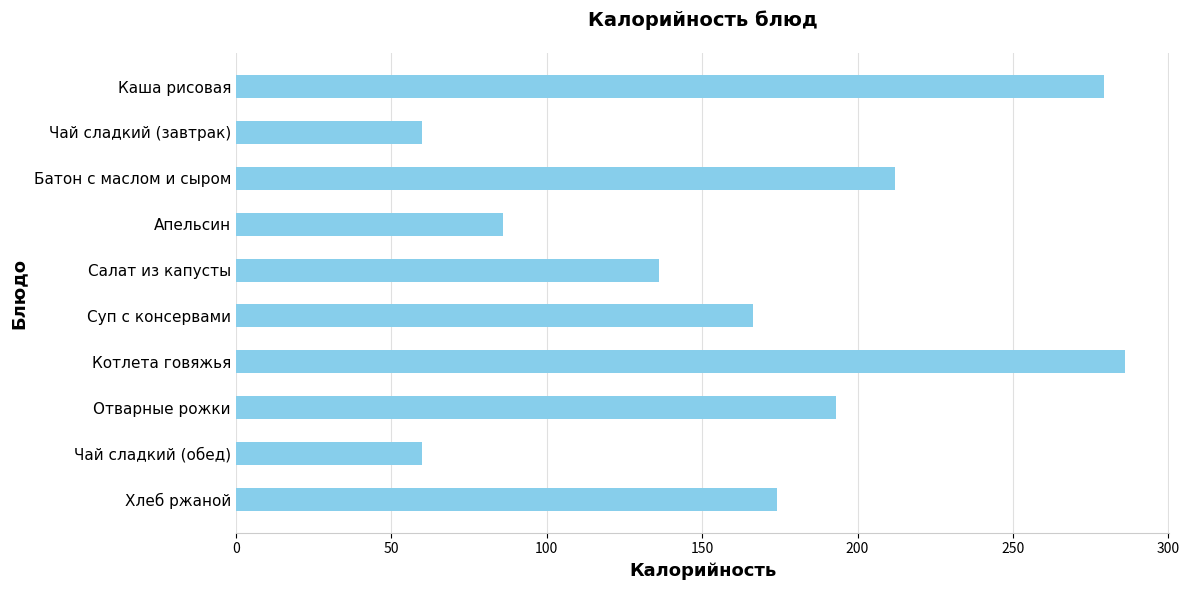

Approximately how many times larger is the value at Хлеб ржаной compared to Апельсин?

2.0